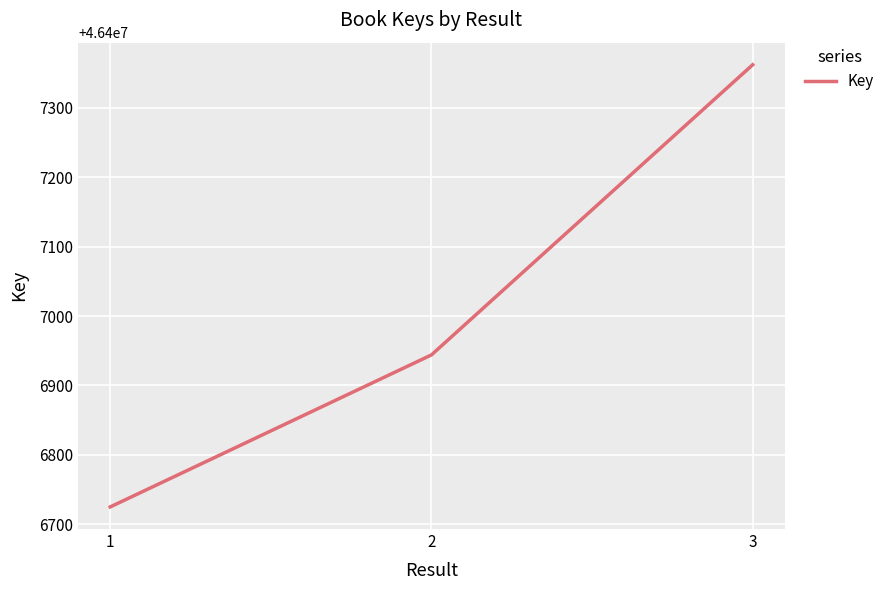

What is the change in value from 2 to 3?

+418